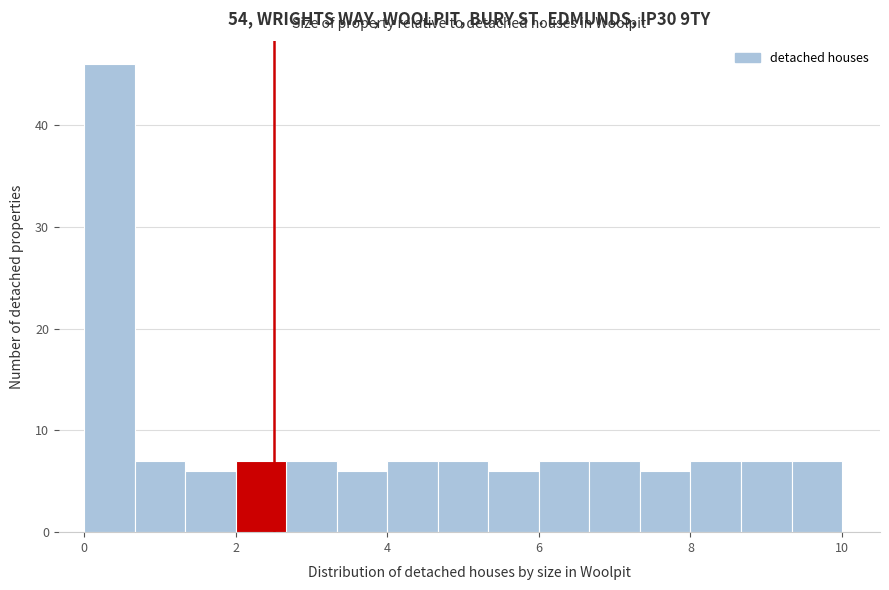

Read against the x-axis, roughly where is the centre of the tallest bar?

0.4